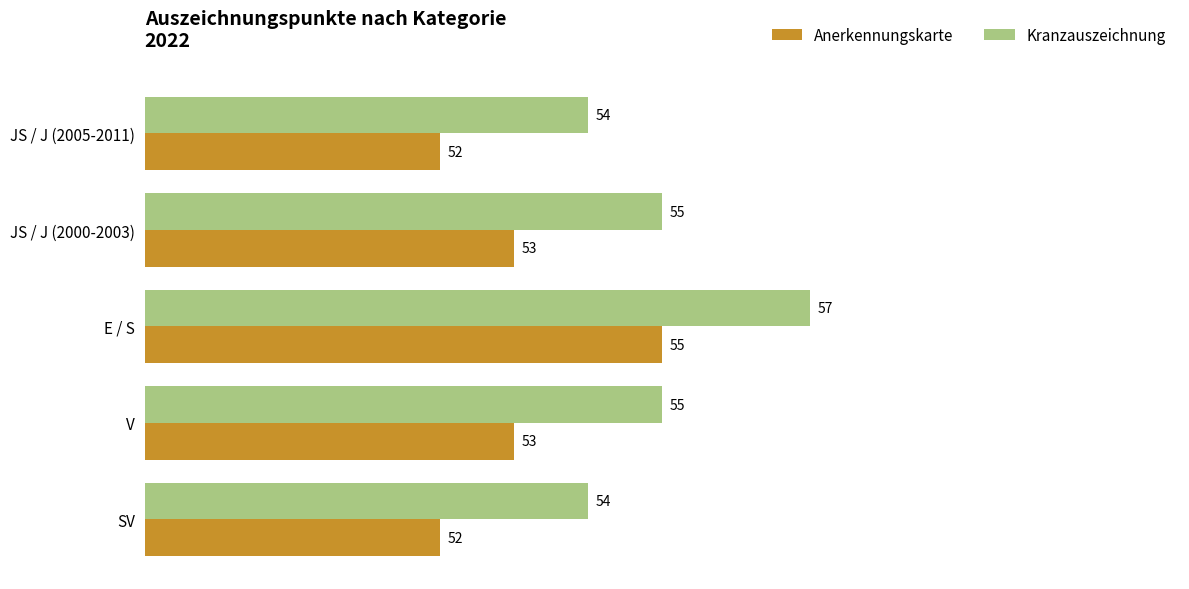

List the series in order of their peak value, lowest first.

Anerkennungskarte, Kranzauszeichnung